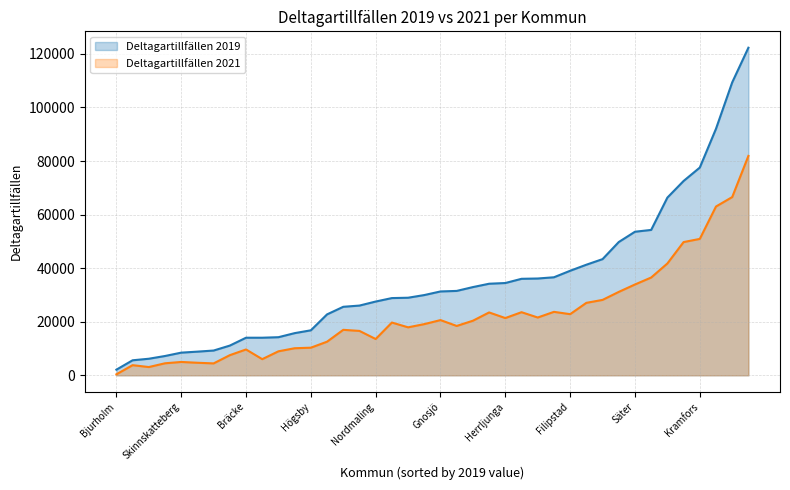

The Deltagartillfällen 2019 series shows 39028 at Filipstad. True or false?

True